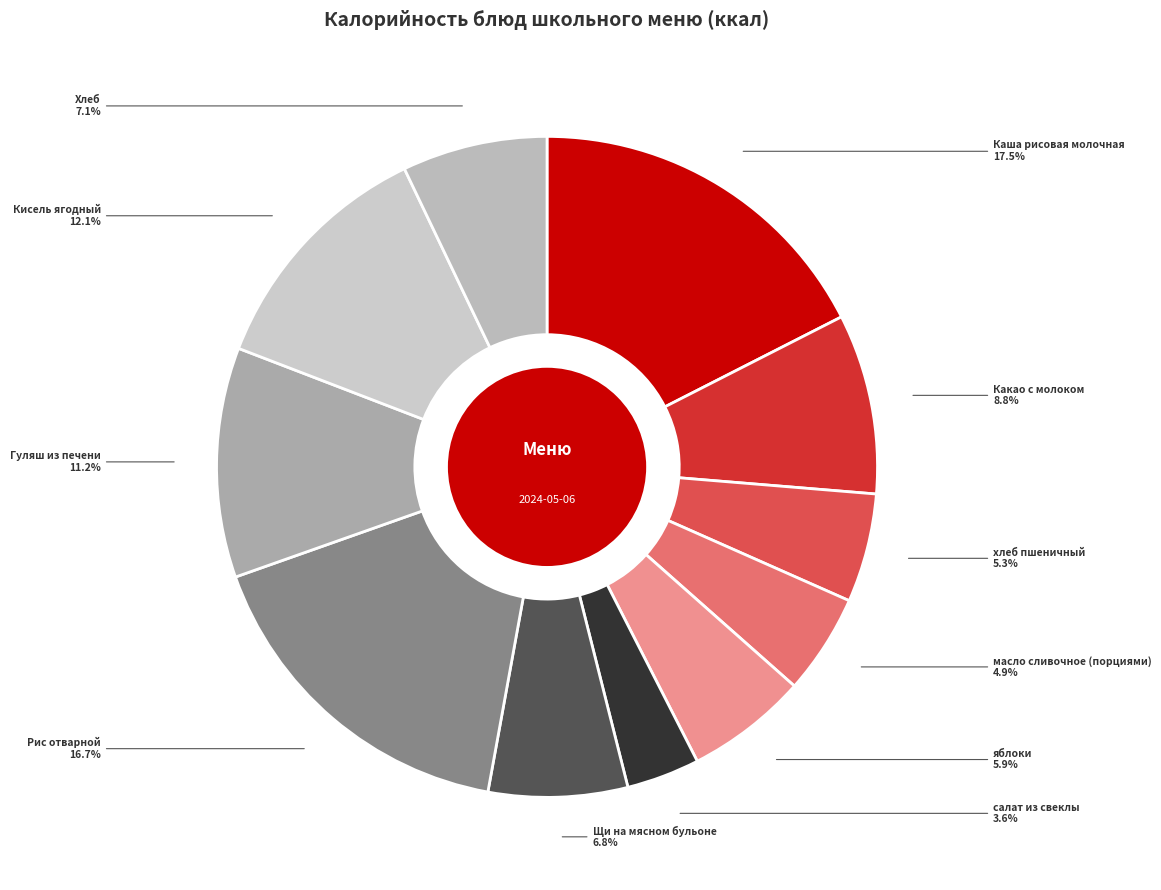

What percentage do Щи на мясном бульоне and хлеб пшеничный together represent?

12.1%